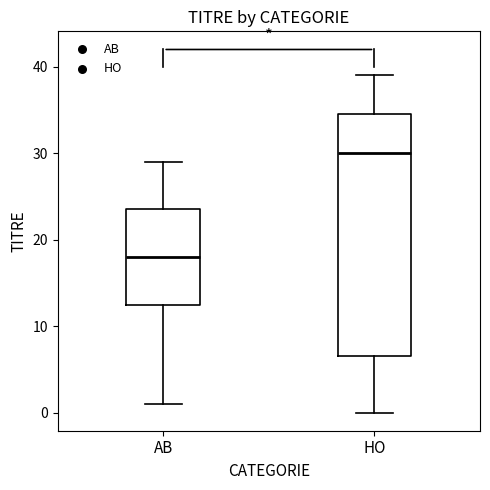

Where is the upper edge of the box for AB on the y-axis? The values are not printed on the chart, so give them approximately, as read against the axis.

24